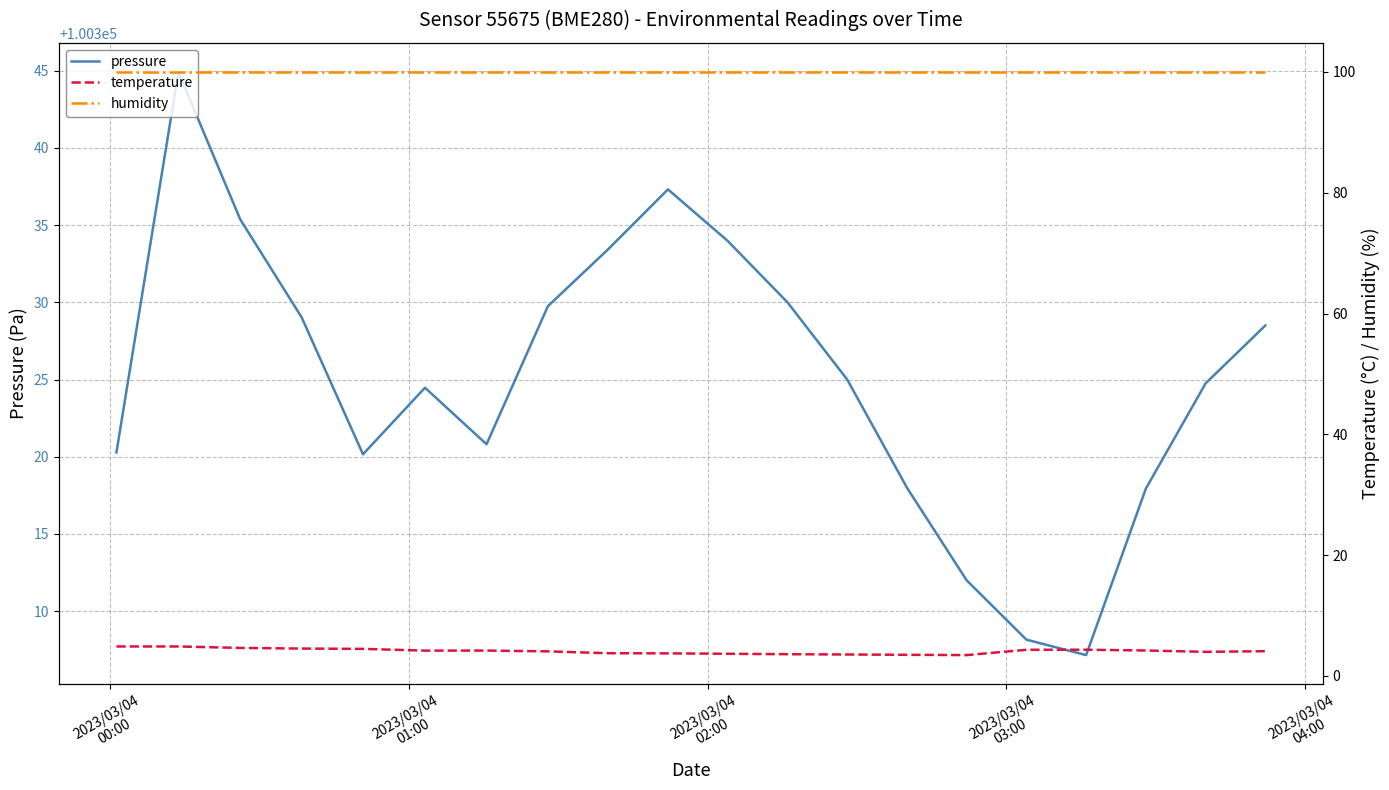

How many lines are shown in the chart?

3